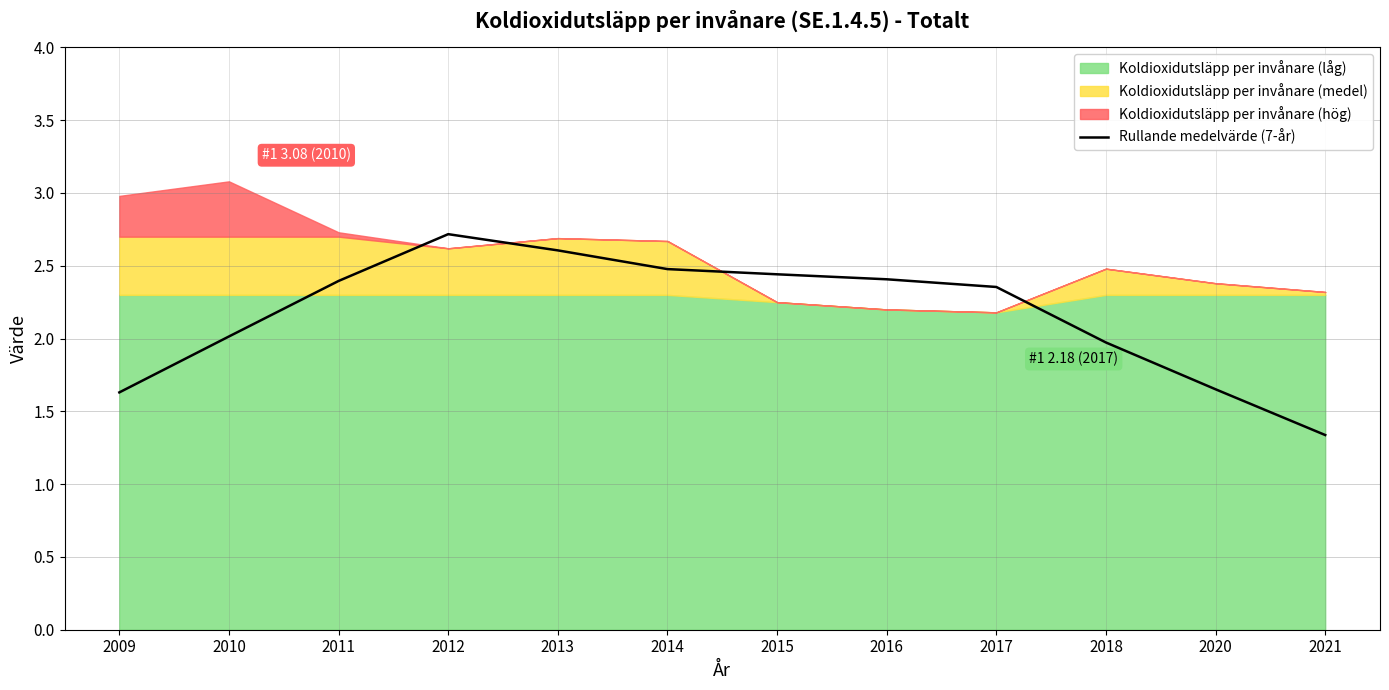

Rank the categories by value from highest to lowest.

2012, 2013, 2014, 2015, 2016, 2011, 2017, 2010, 2018, 2020, 2009, 2021